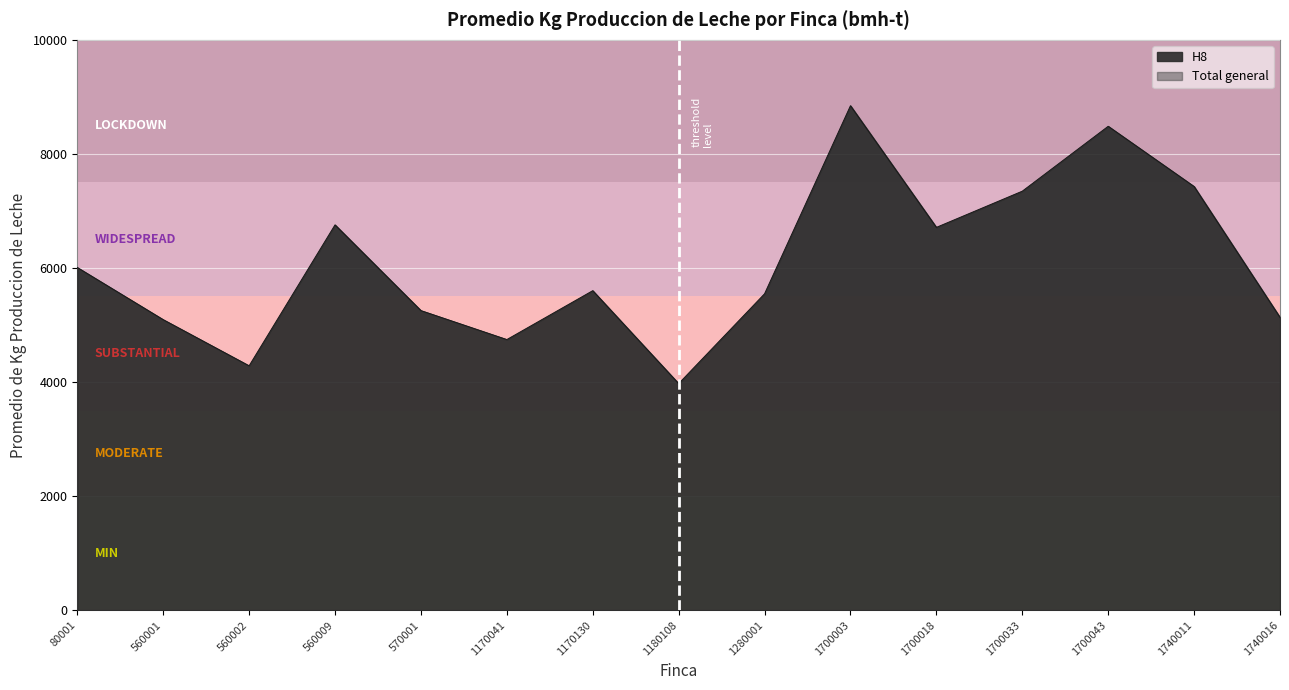

How many values exceed 5601?

8